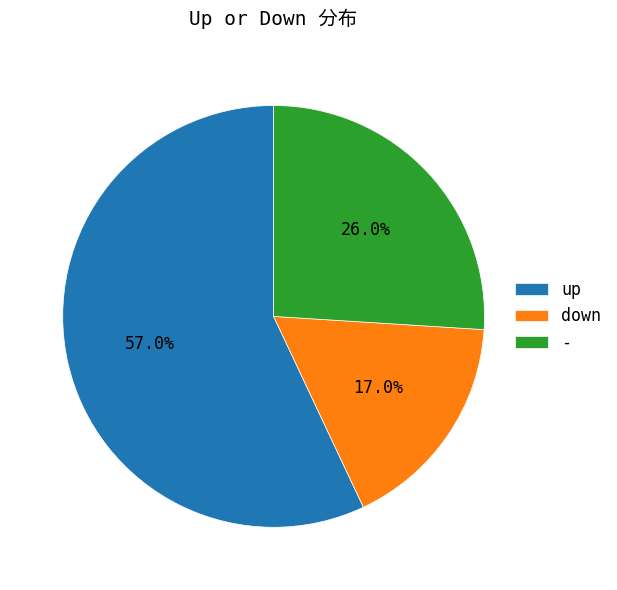

To the nearest percent, what is the combined percentage of - and down?

43%